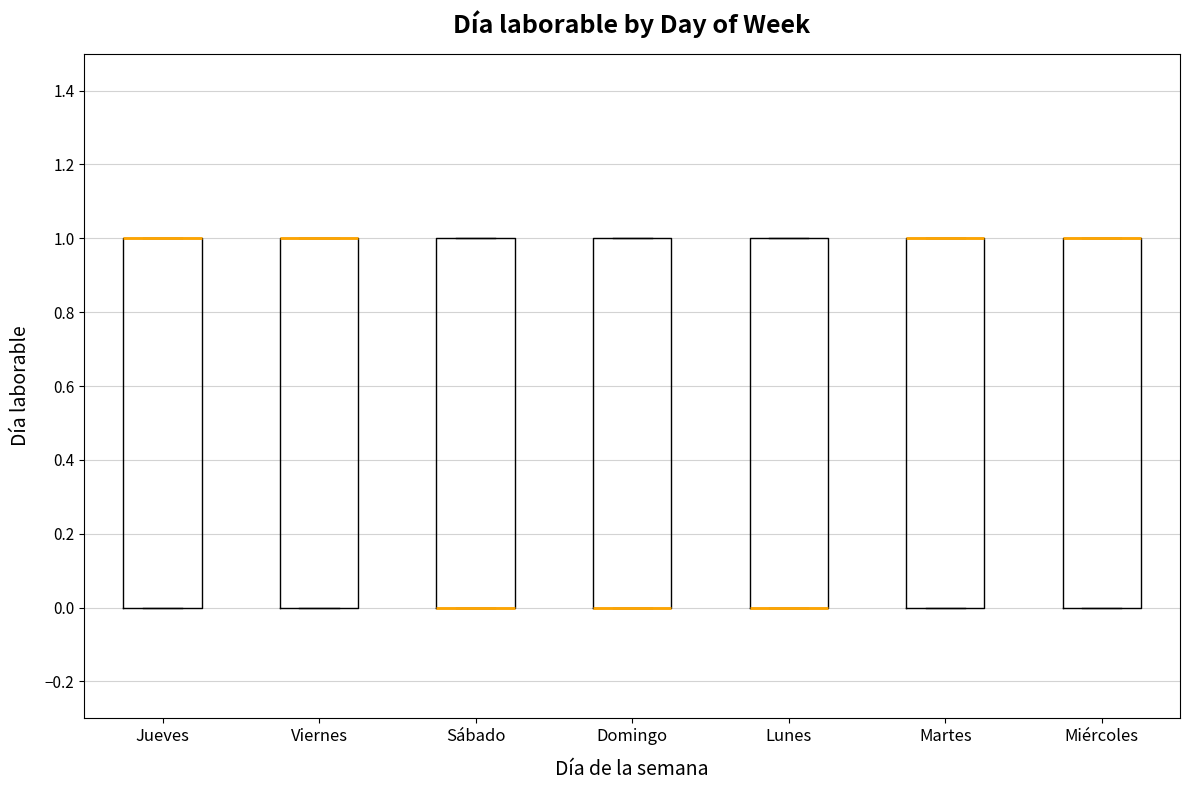

Reading left to right, read every box against the y-axis: the position of its median line, the range the box covers, and the ends of its whiskers. The values are not printed on the chart, so give them approximately, as read against the axis.

Jueves: median 1 (drawn on the box's upper edge), box 0 to 1, whiskers 0 to 1
Viernes: median 1 (drawn on the box's upper edge), box 0 to 1, whiskers 0 to 1
Sábado: median 0 (drawn on the box's lower edge), box 0 to 1, whiskers 0 to 1
Domingo: median 0 (drawn on the box's lower edge), box 0 to 1, whiskers 0 to 1
Lunes: median 0 (drawn on the box's lower edge), box 0 to 1, whiskers 0 to 1
Martes: median 1 (drawn on the box's upper edge), box 0 to 1, whiskers 0 to 1
Miércoles: median 1 (drawn on the box's upper edge), box 0 to 1, whiskers 0 to 1